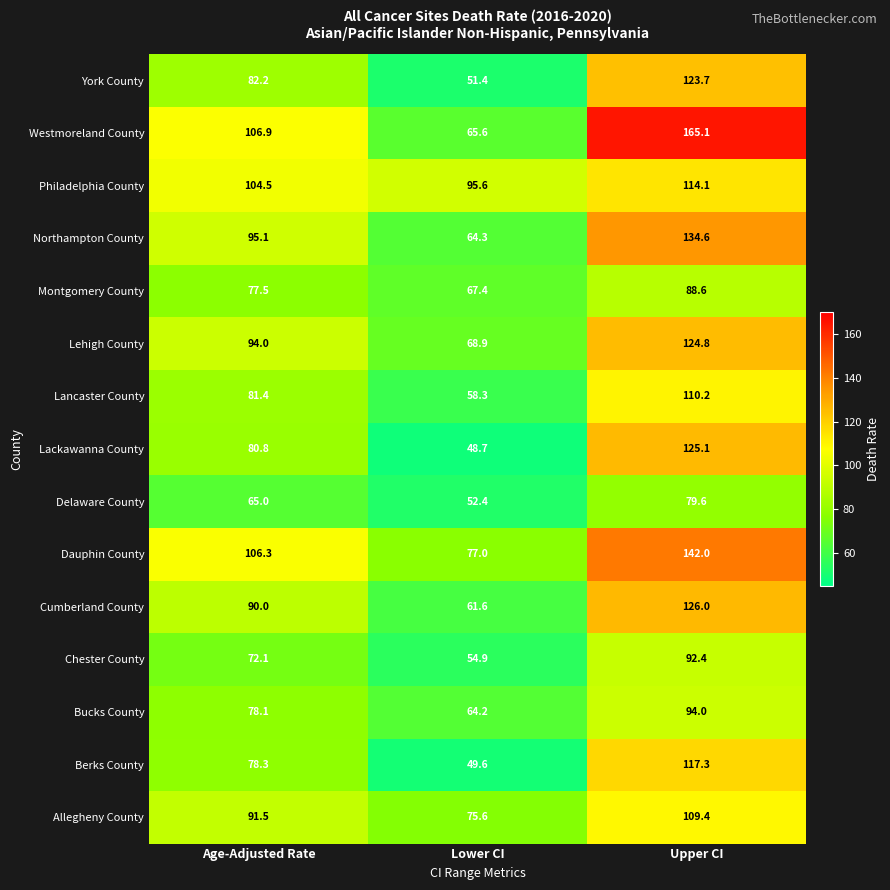

What is the spread (max minus min) of values at Age-Adjusted Rate?

41.9